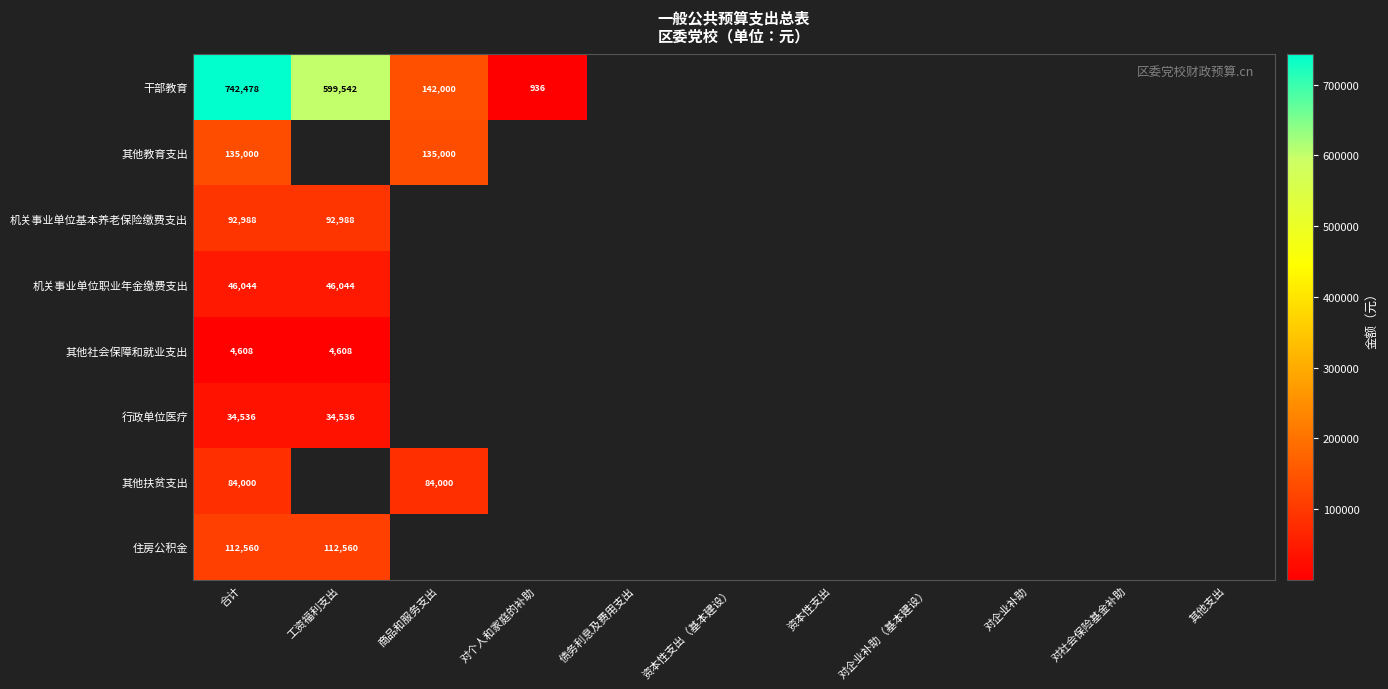

What is the smallest value displayed?

936.0